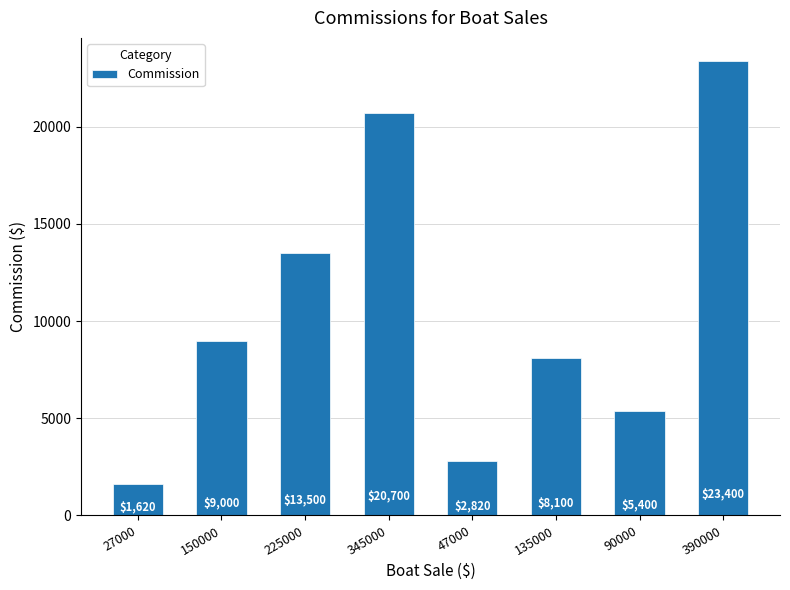

What is the difference between the second highest and minimum values?

19080